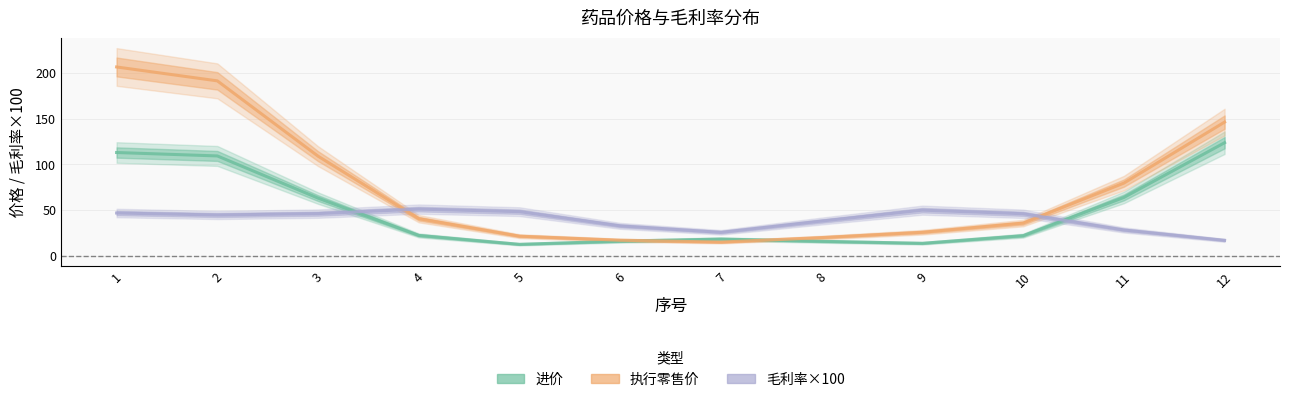

Rank the series by their average value, from highest to lowest.

执行零售价, 进价, 毛利率×100